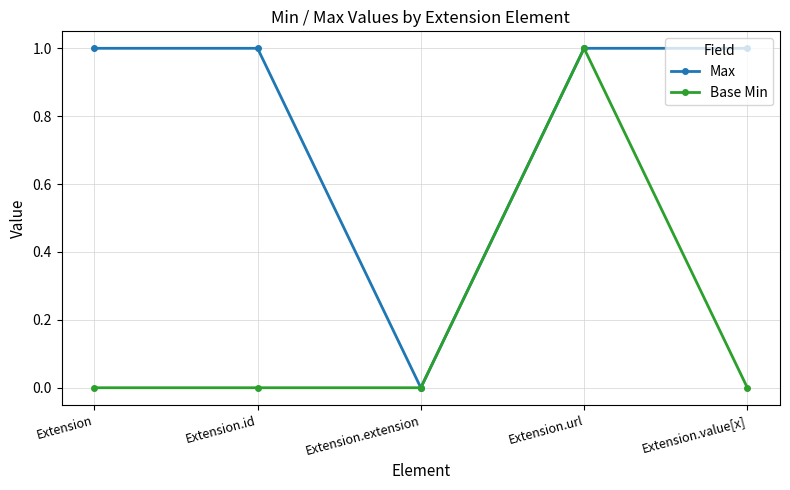

Is it true that Max equals 1 at Extension.id?

True